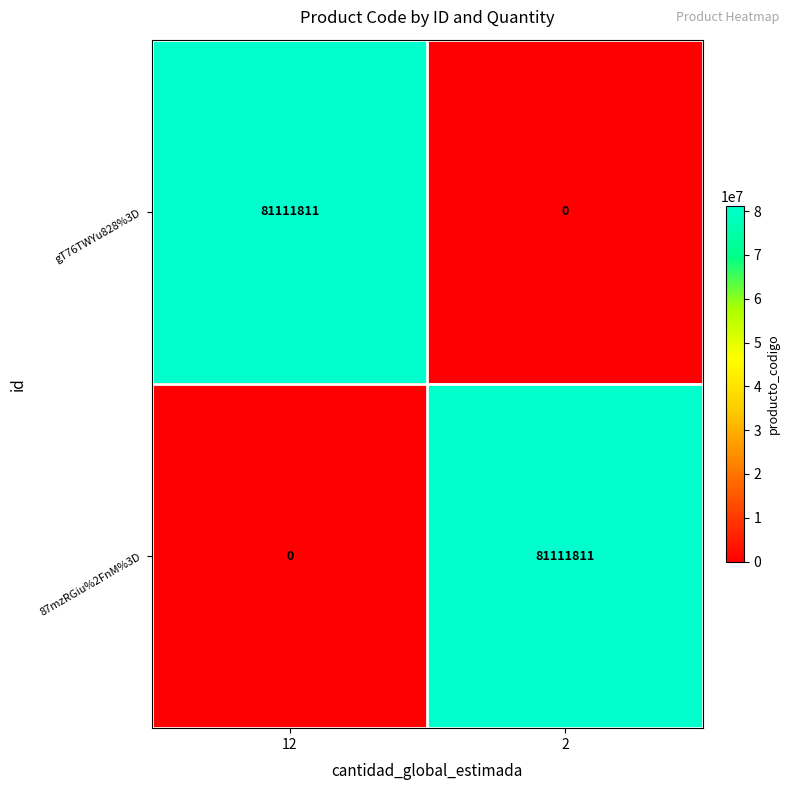

What is the spread (max minus min) of values at 2?

81111811